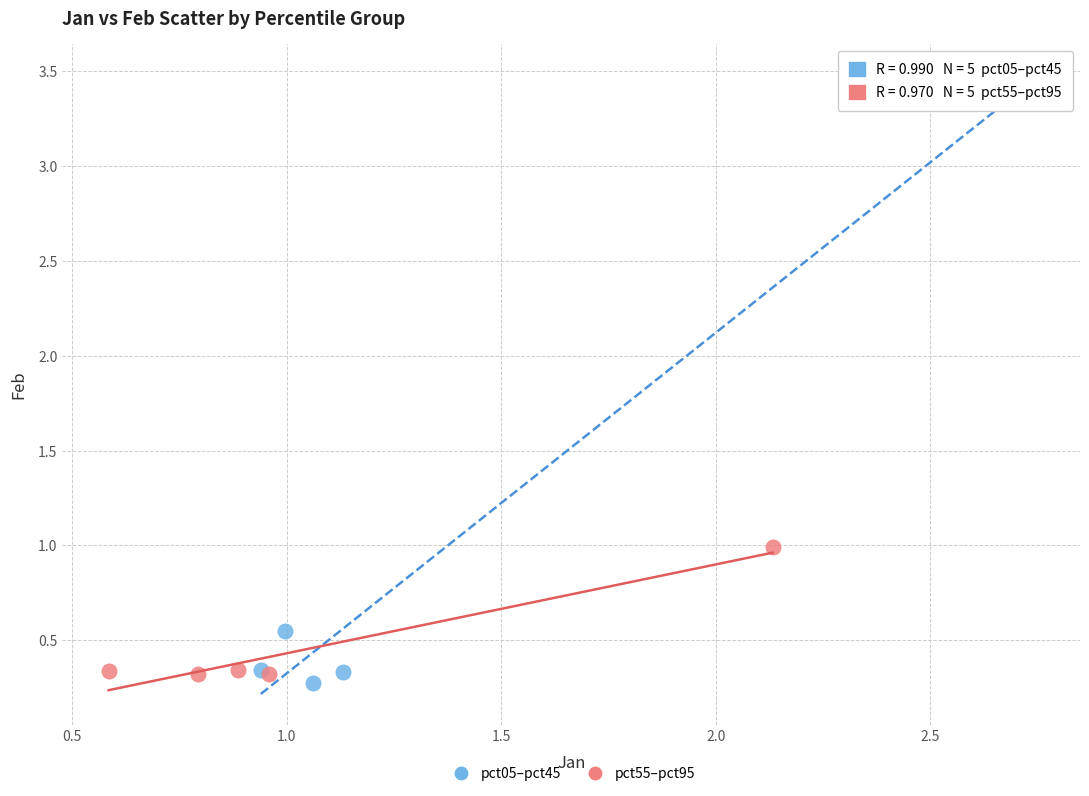

Which series contains the highest Y value?

pct05–pct45